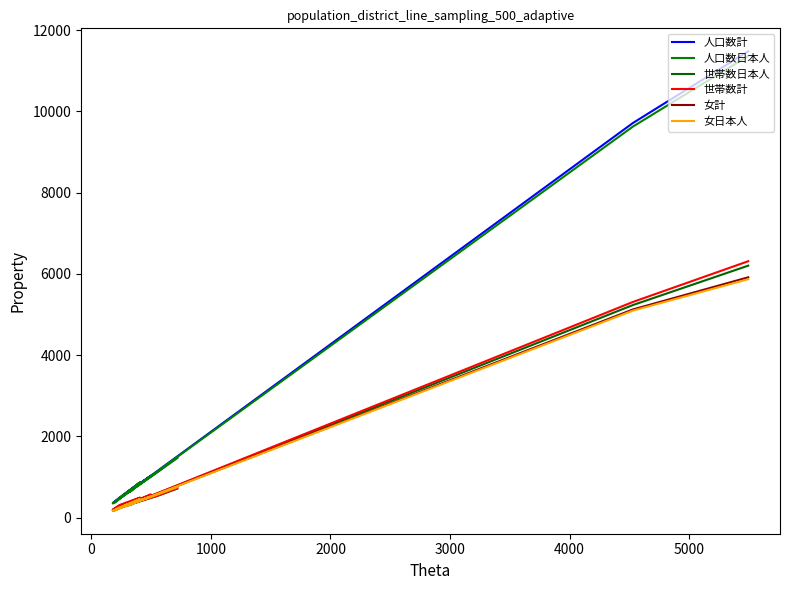

True or false: 女日本人 and 女計 intersect in this chart.

False